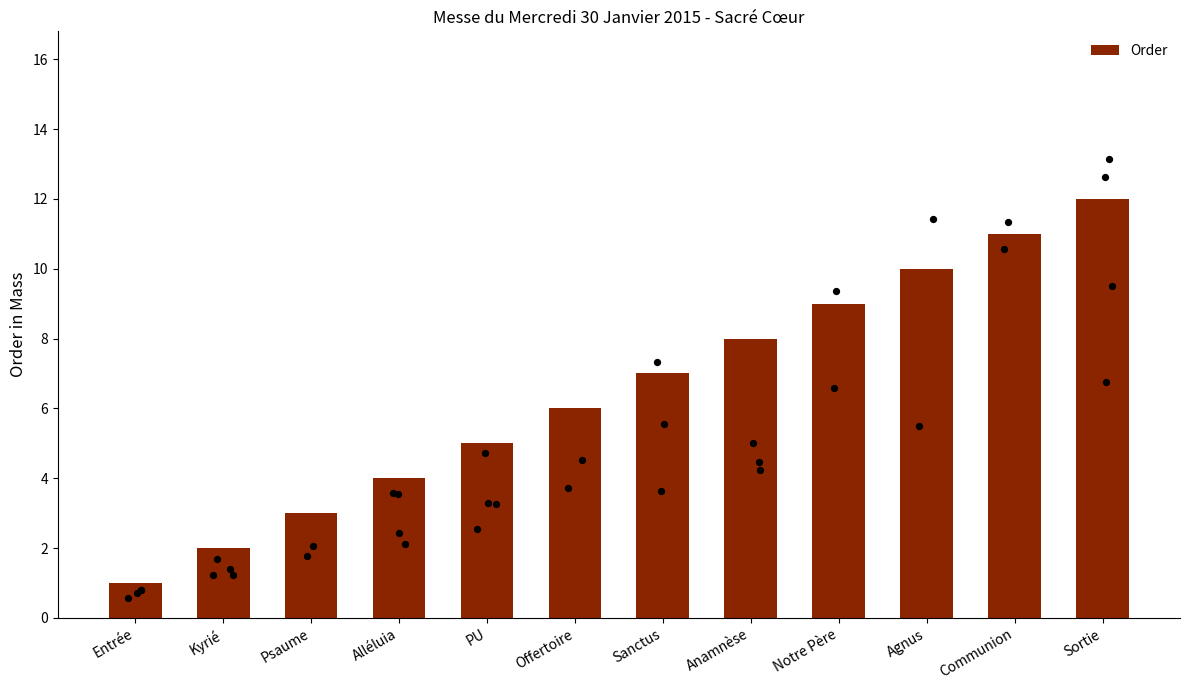

What is the ratio of the value at Entrée to the value at PU?

0.2